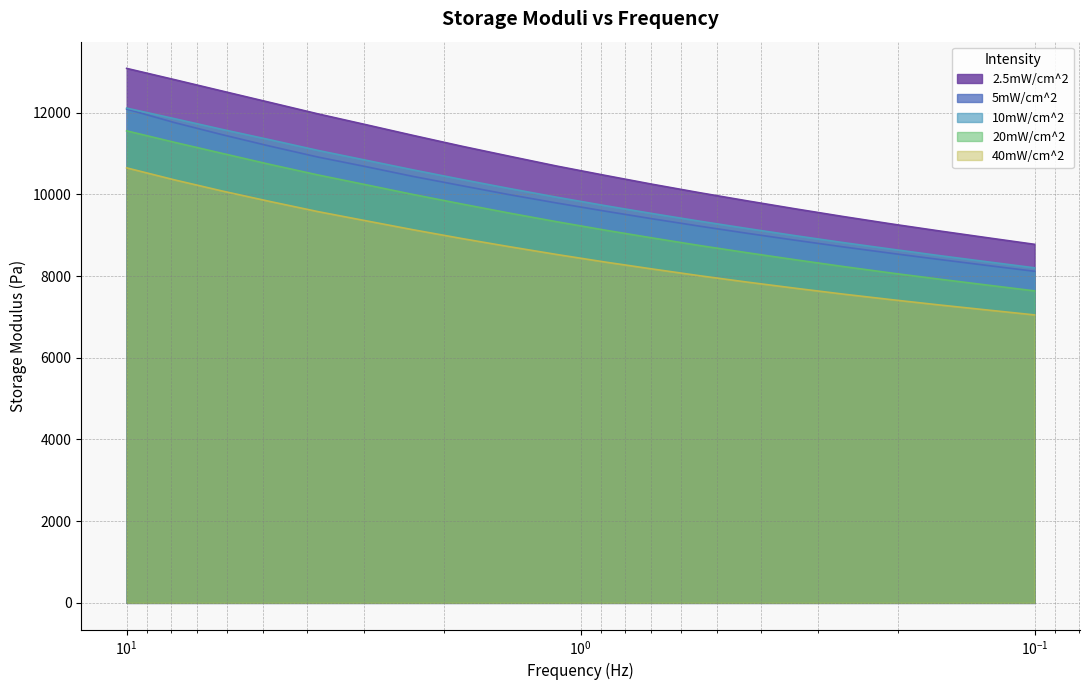

List the series in order of their peak value, highest first.

2.5mW/cm^2, 10mW/cm^2, 5mW/cm^2, 20mW/cm^2, 40mW/cm^2